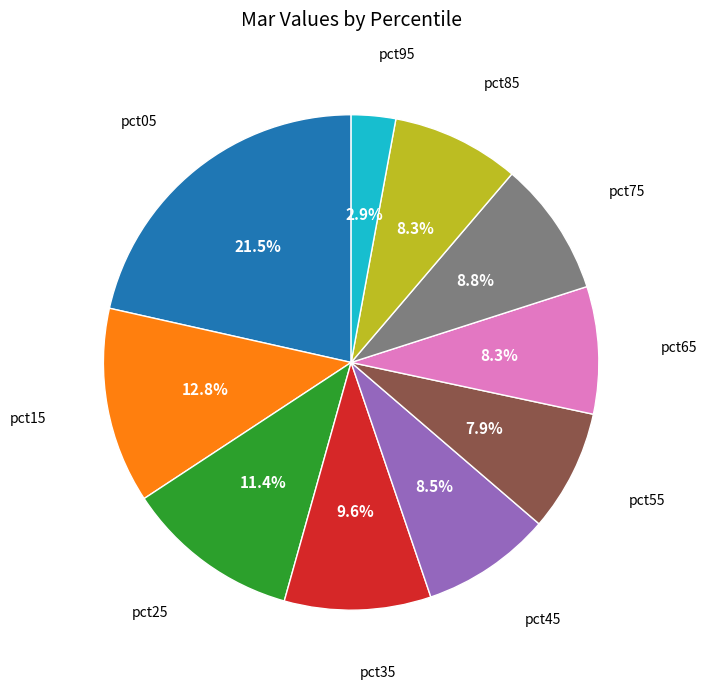

Is there any slice that represents more than half of the pie?

No